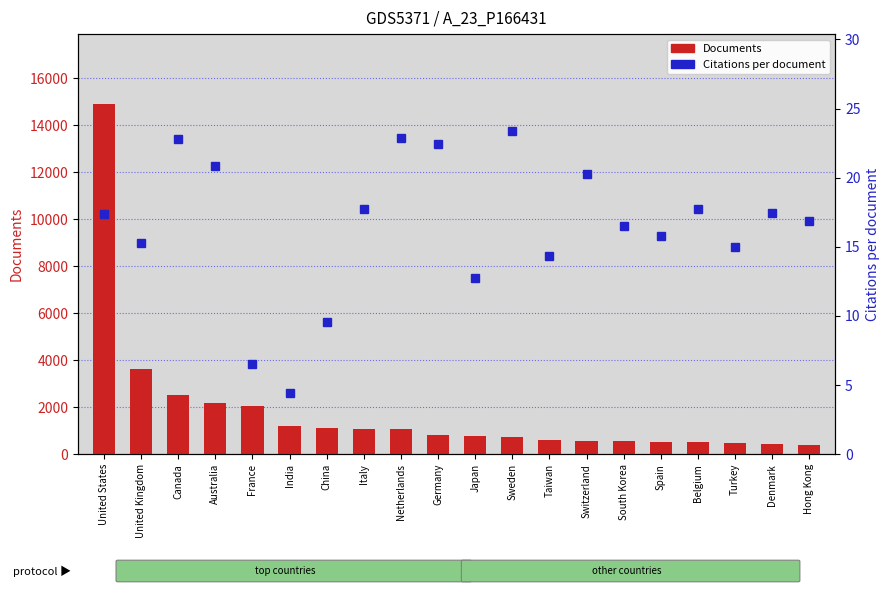

What is the sum of all Citations per document values?

329.9